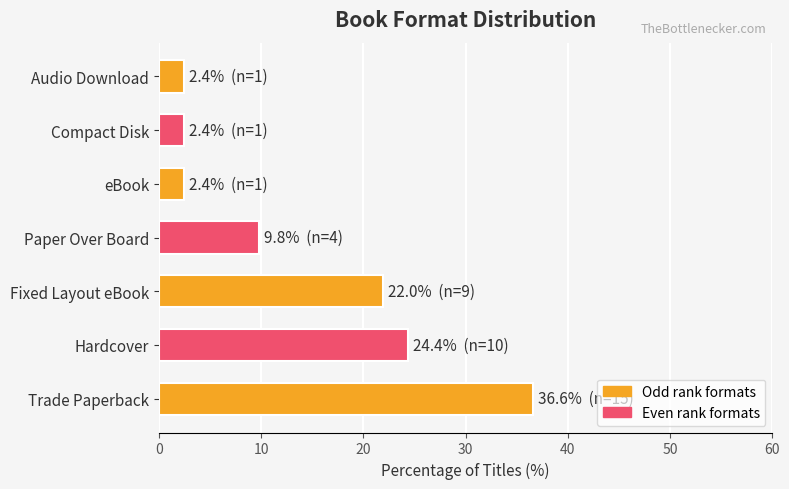

What is the difference between the values at Hardcover and Paper Over Board?

14.6